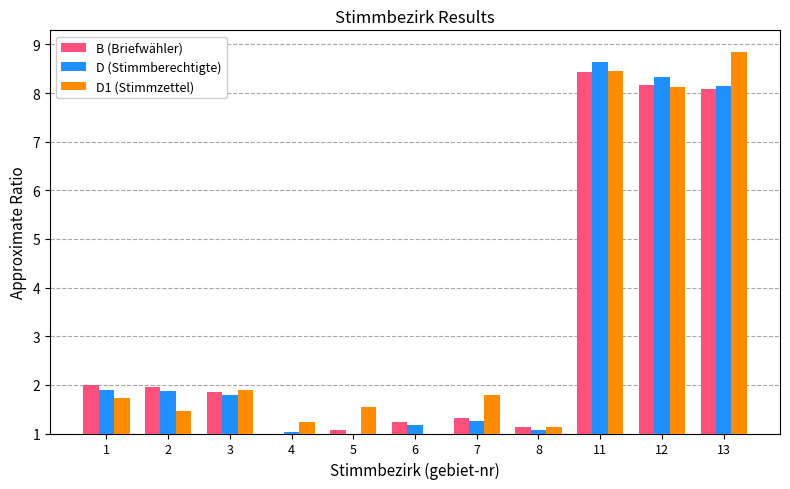

True or false: B (Briefwähler) has a value of 0.4 at 7.

False